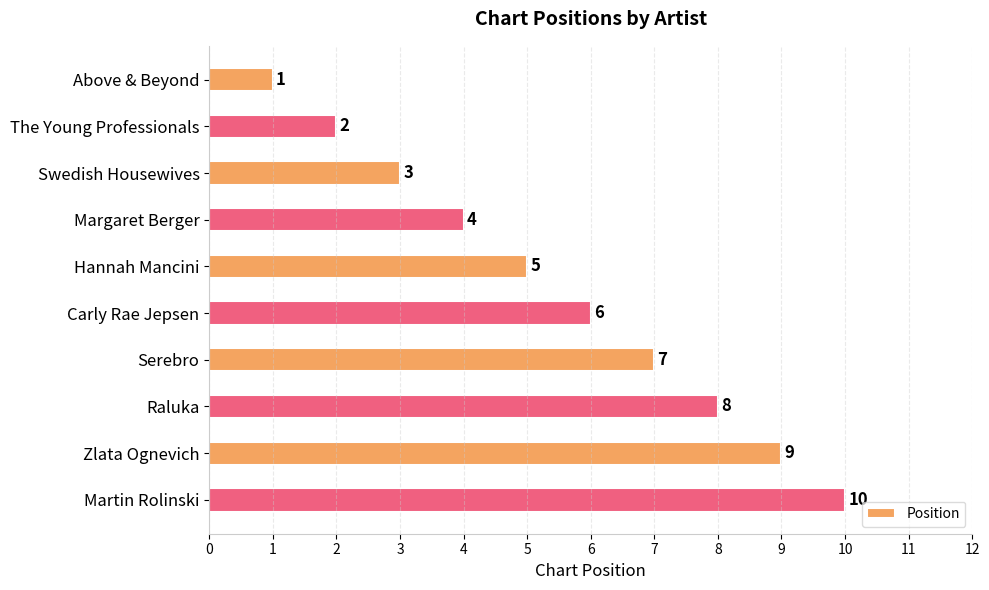

What is the average value?

6